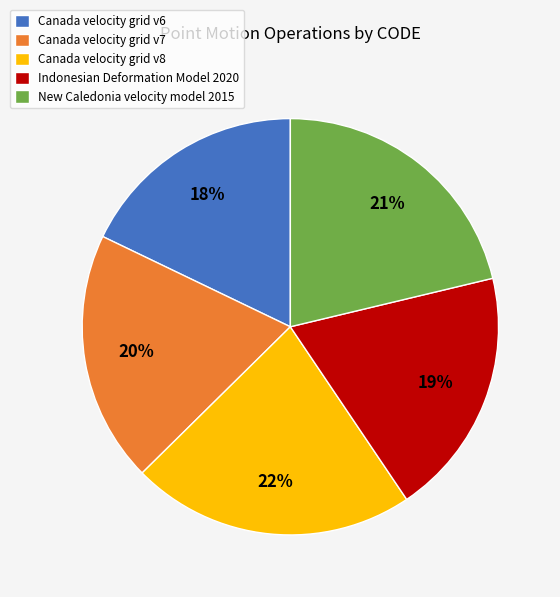

To the nearest percent, what is the combined percentage of Indonesian Deformation Model 2020 and Canada velocity grid v6?

37%